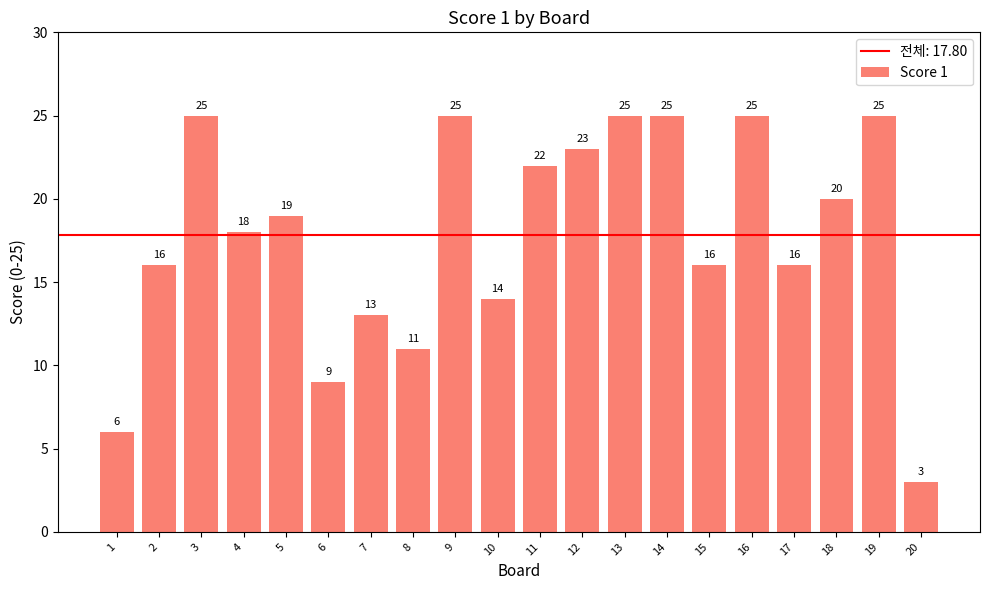

What is the sum of all values?

356